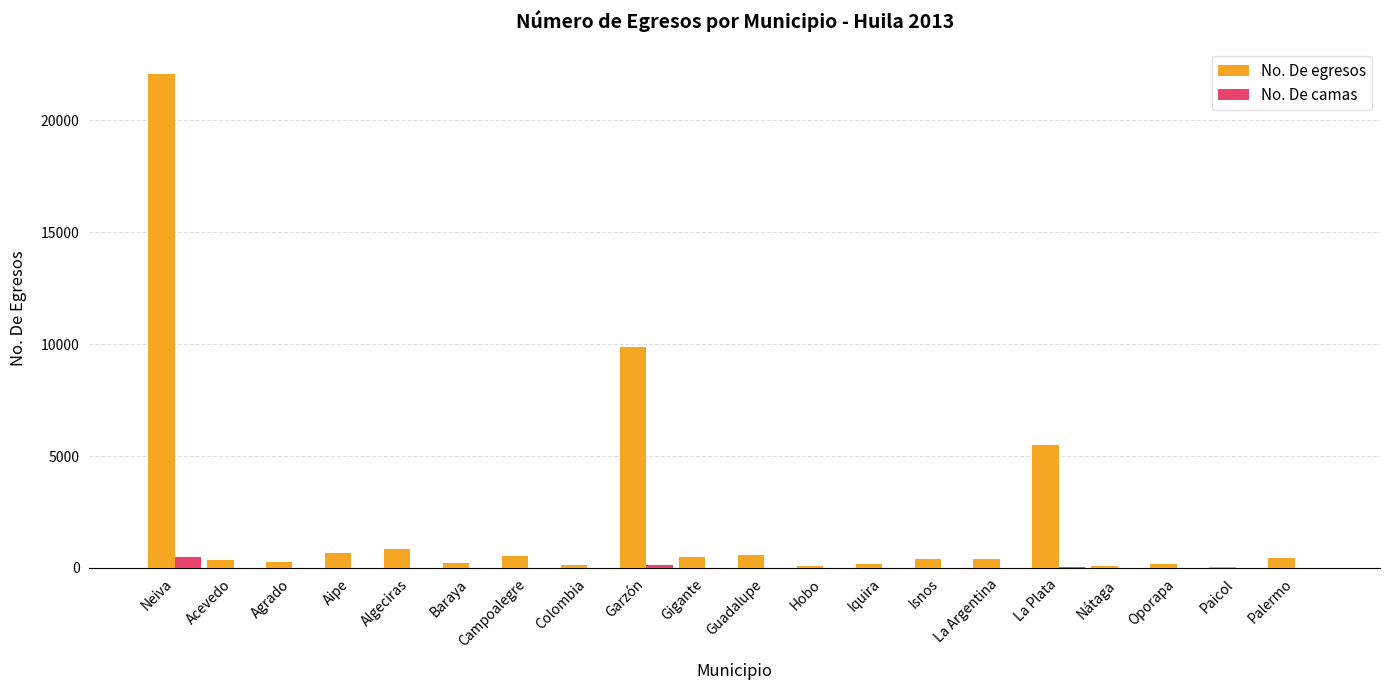

Are the bars horizontal?

No